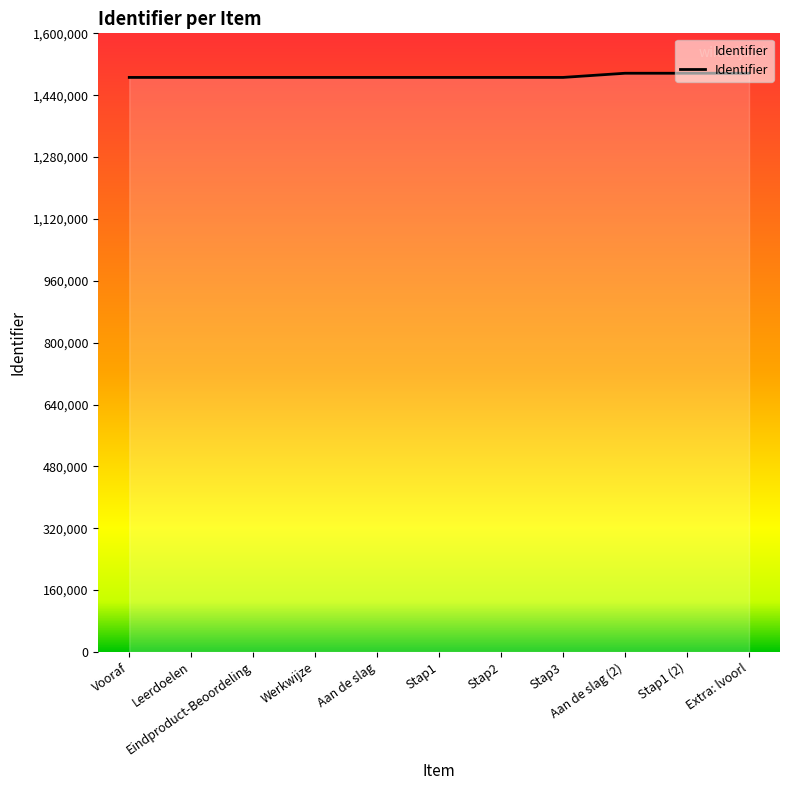

What is the sum of the values at Aan de slag and Werkwijze?

2971946